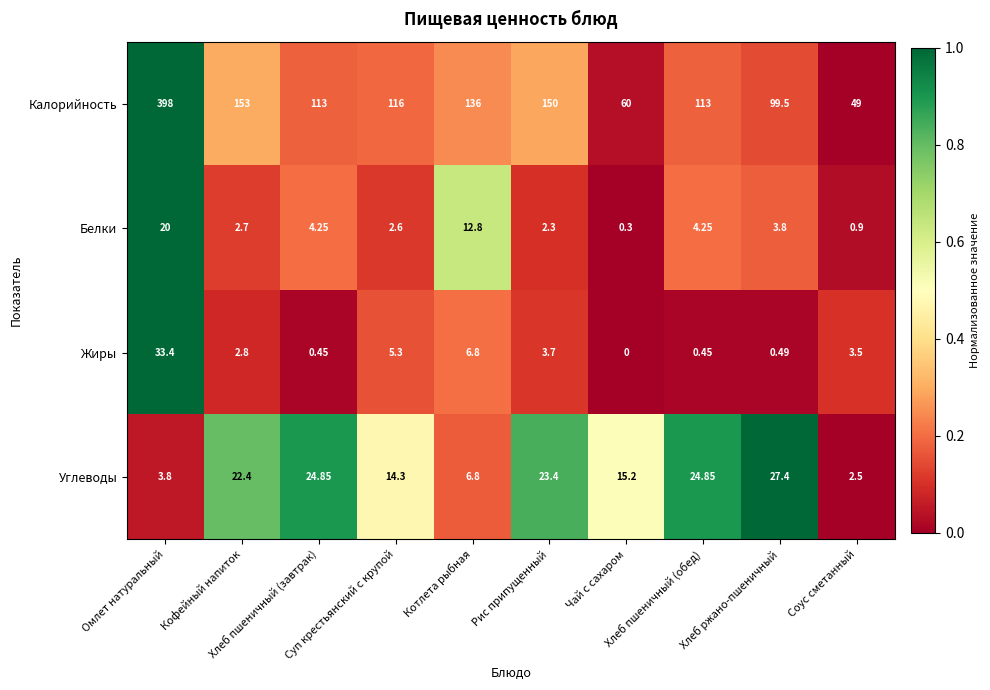

What is the total value across all series at Омлет натуральный?

455.2